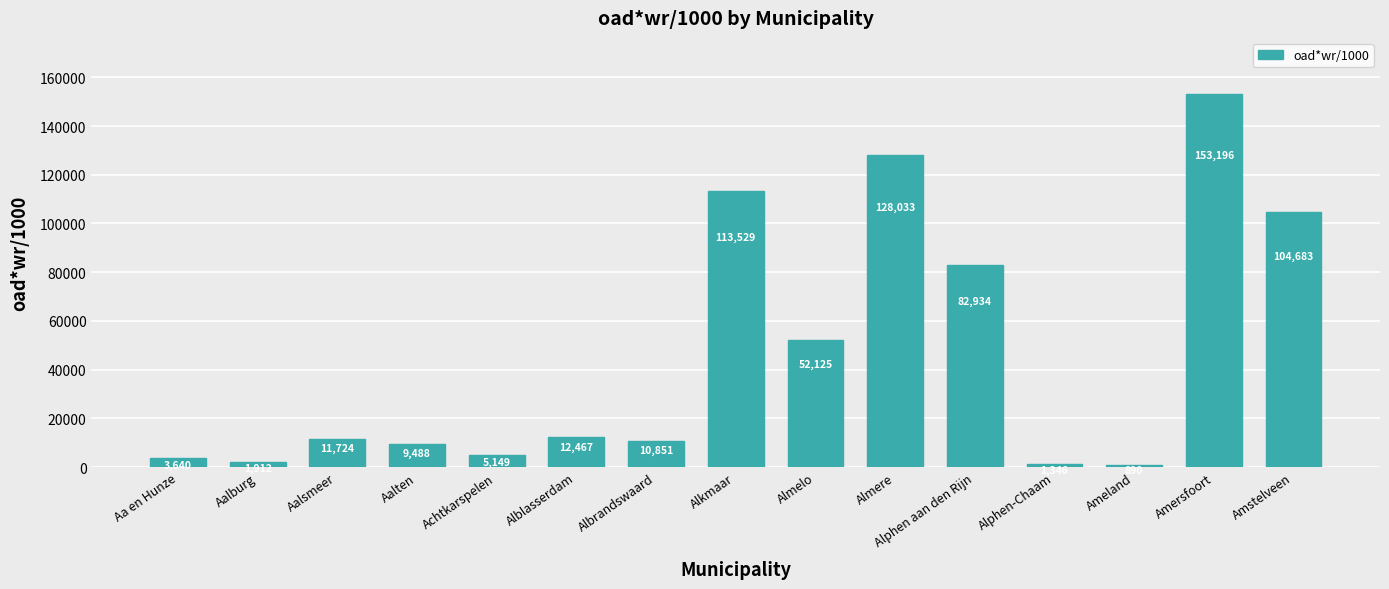

Rank the categories by value from highest to lowest.

Amersfoort, Almere, Alkmaar, Amstelveen, Alphen aan den Rijn, Almelo, Alblasserdam, Aalsmeer, Albrandswaard, Aalten, Achtkarspelen, Aa en Hunze, Aalburg, Alphen-Chaam, Ameland